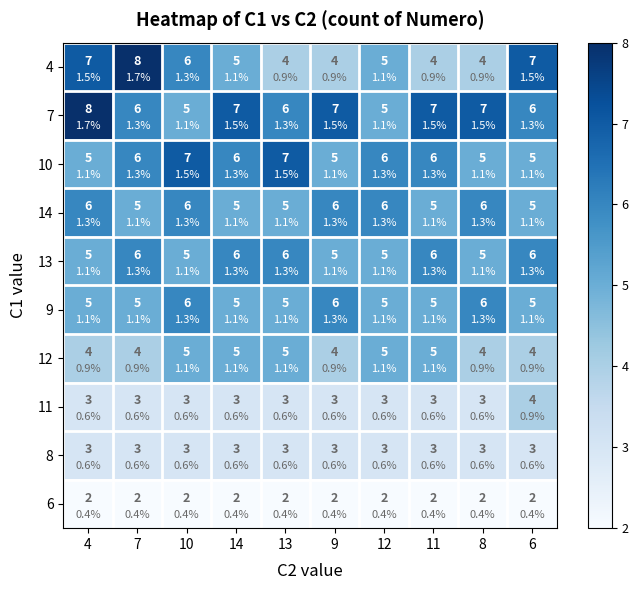

At which category is the sum across all series the highest?

4